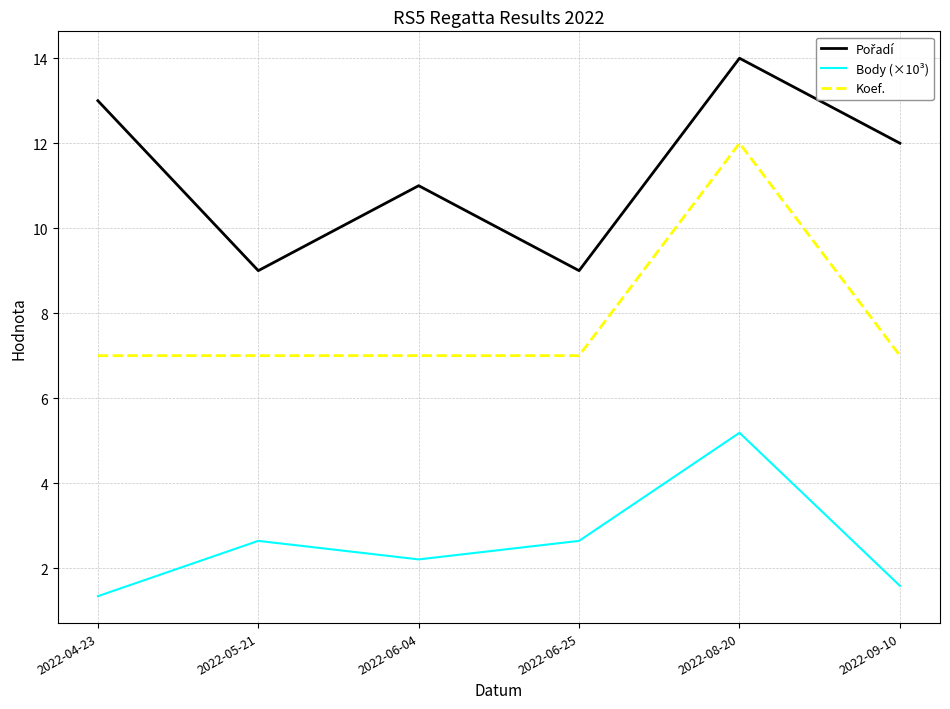

Where does the Body (×10³) series first go above 2?

2022-05-21